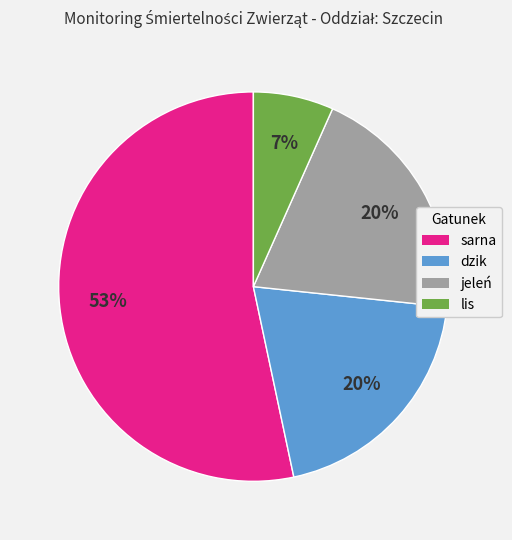

Does any single category account for the majority?

Yes